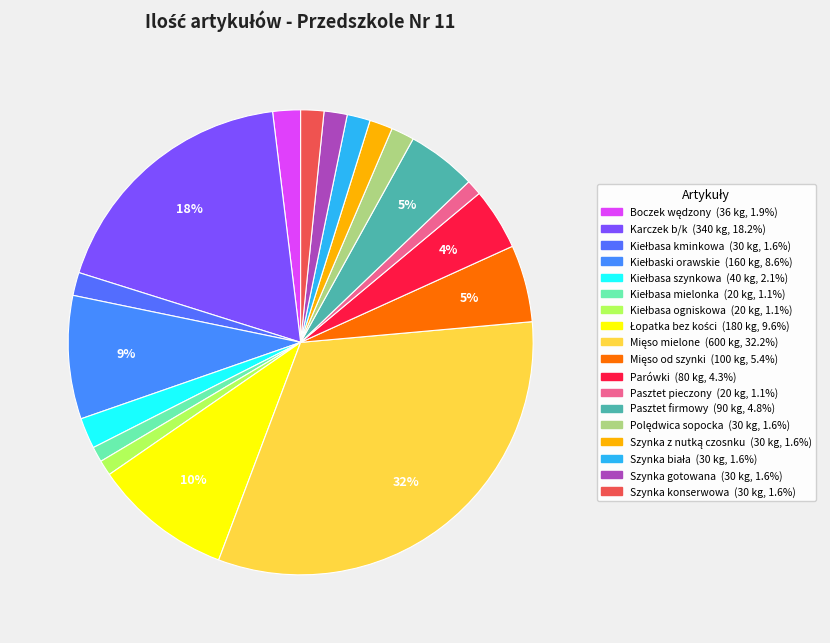

Which slice is the smallest?

Kiełbasa mielonka